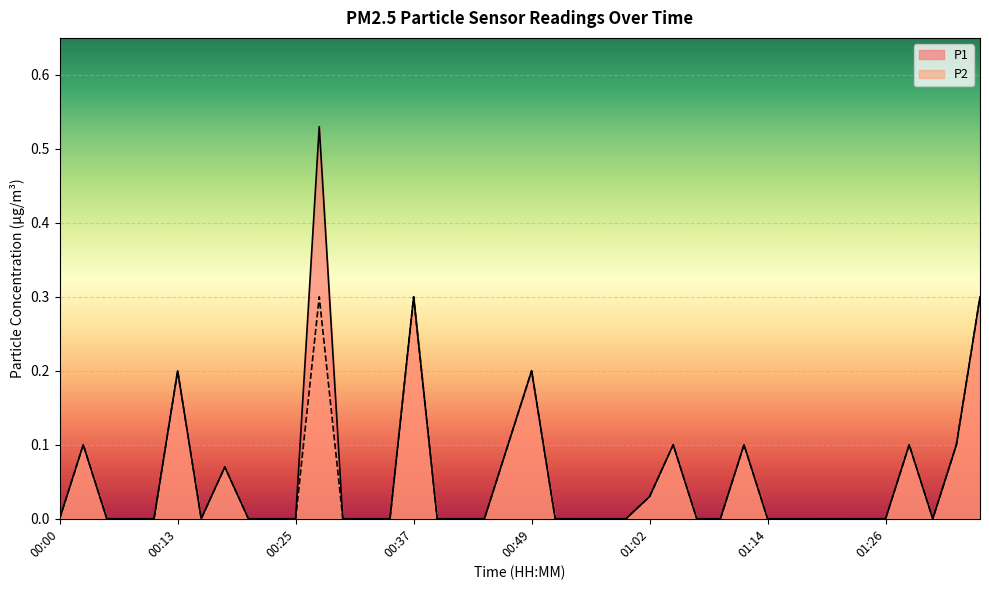

True or false: P2 and P1 cross at least once.

False